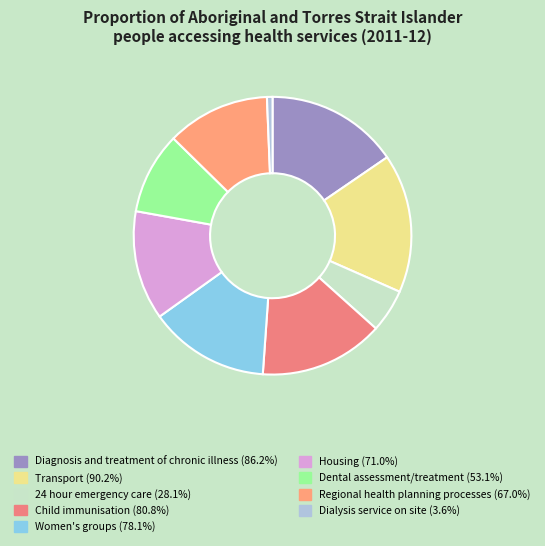

The Regional health planning processes slice represents 12% of the pie. True or false?

True